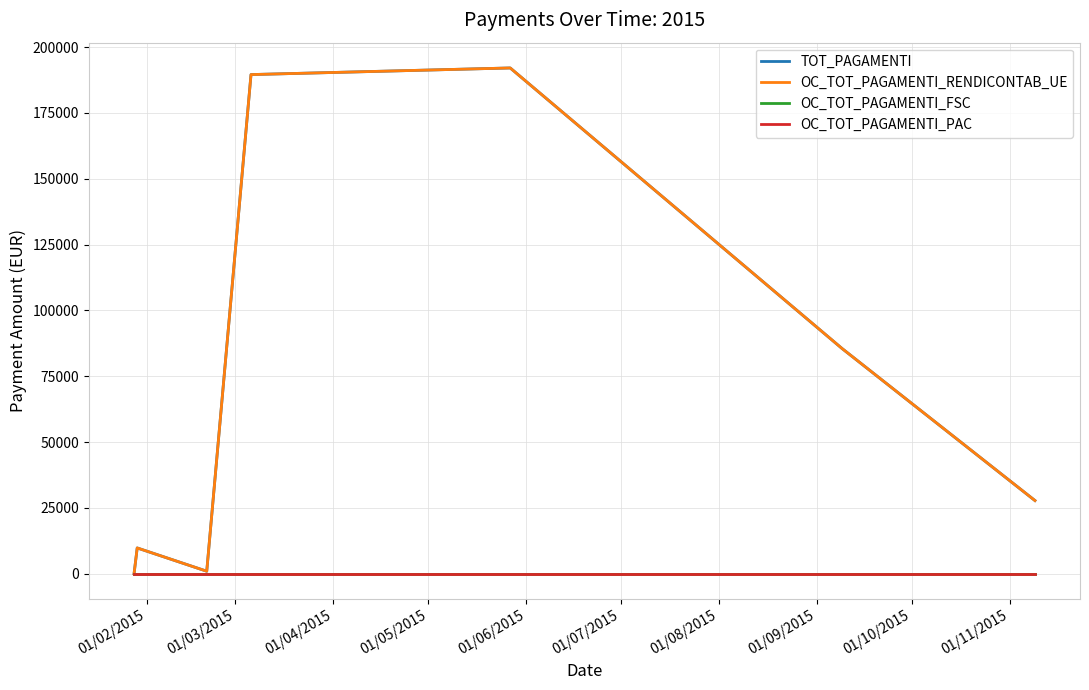

Does the chart display data point markers on the line(s)?

No